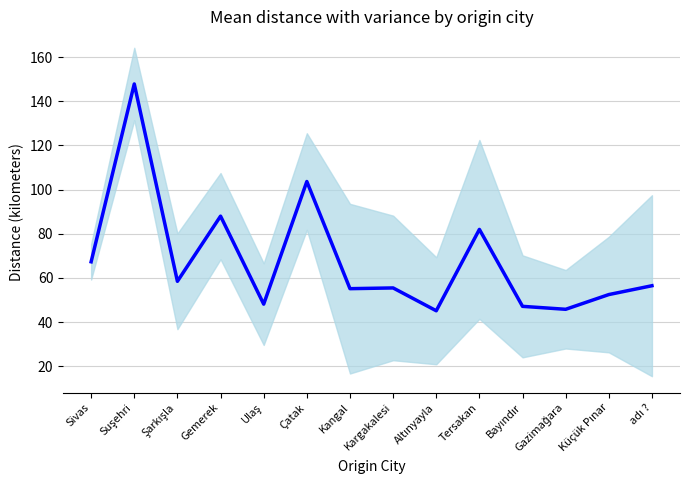

Where does the data first go above 56?

Sivas